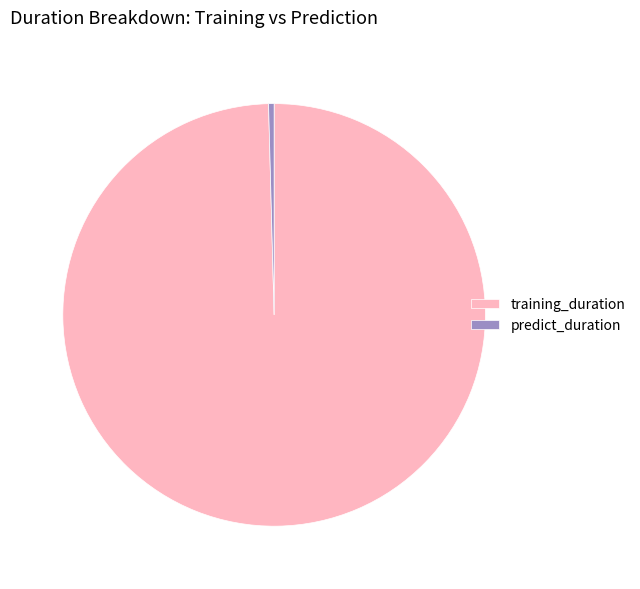

Rank the categories by value from highest to lowest.

training_duration, predict_duration